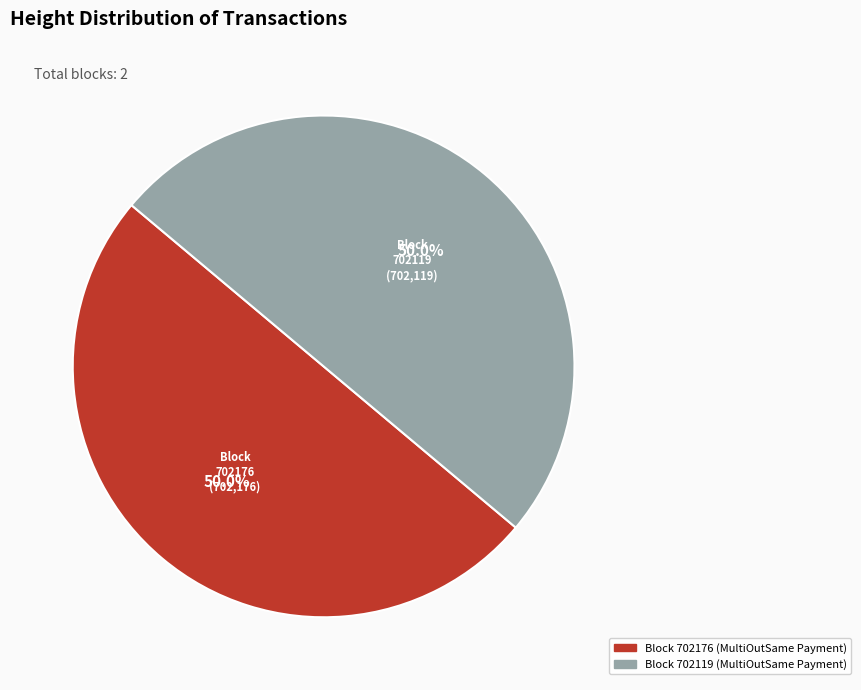

Approximately how many times larger is the value at Block 702119 (MultiOutSame Payment) compared to Block 702176 (MultiOutSame Payment)?

1.0